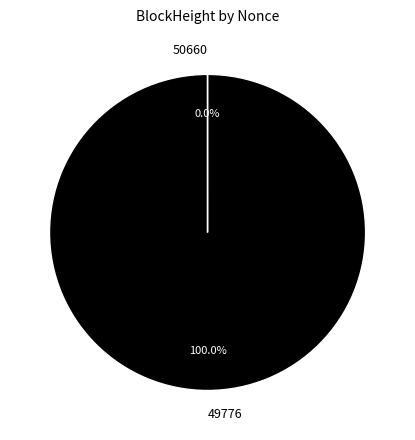

Is 49776 the majority of the pie?

Yes